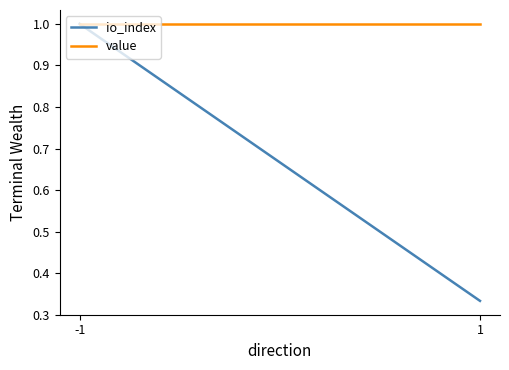

What is the difference between the maximum and minimum values in the io_index series?

0.7